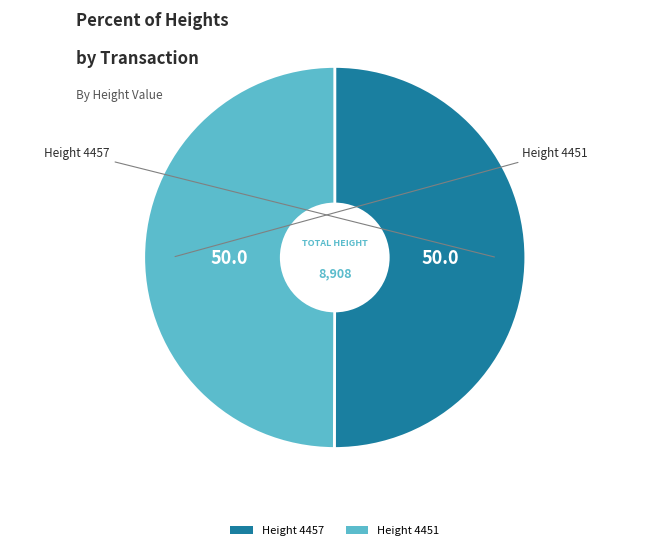

Approximately how many times larger is the value at Height 4457 compared to Height 4451?

1.0